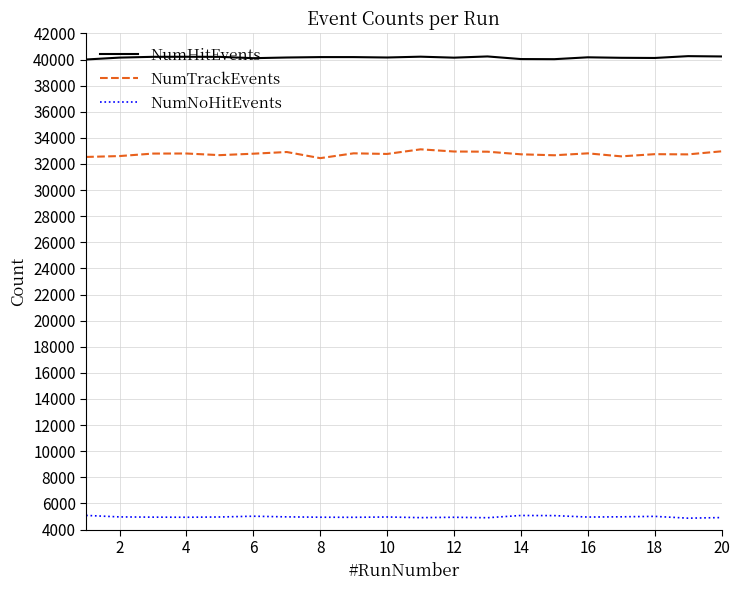

What is the minimum value for NumTrackEvents?

32447